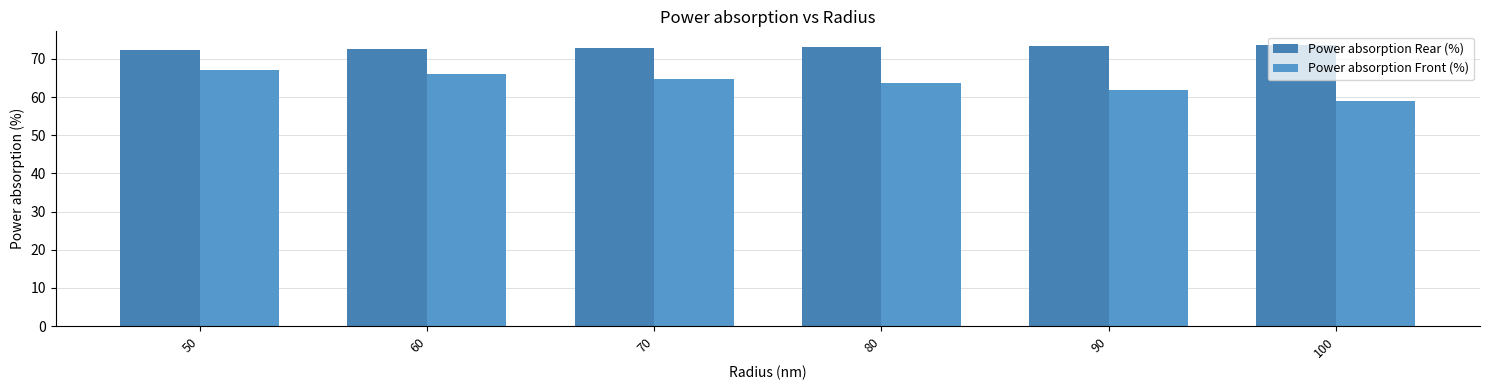

What is the sum of all Power absorption Rear (%) values?

437.7